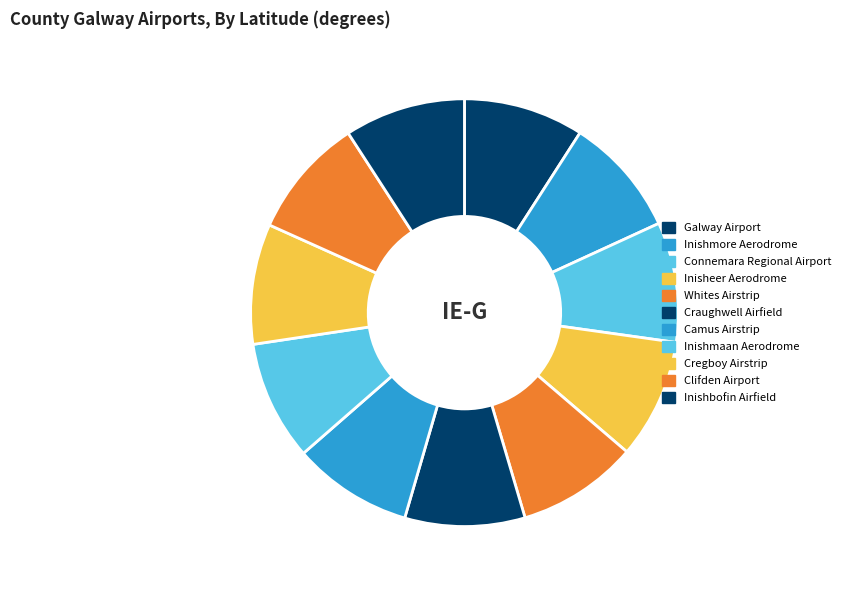

Which category has the biggest portion of the pie?

Whites Airstrip